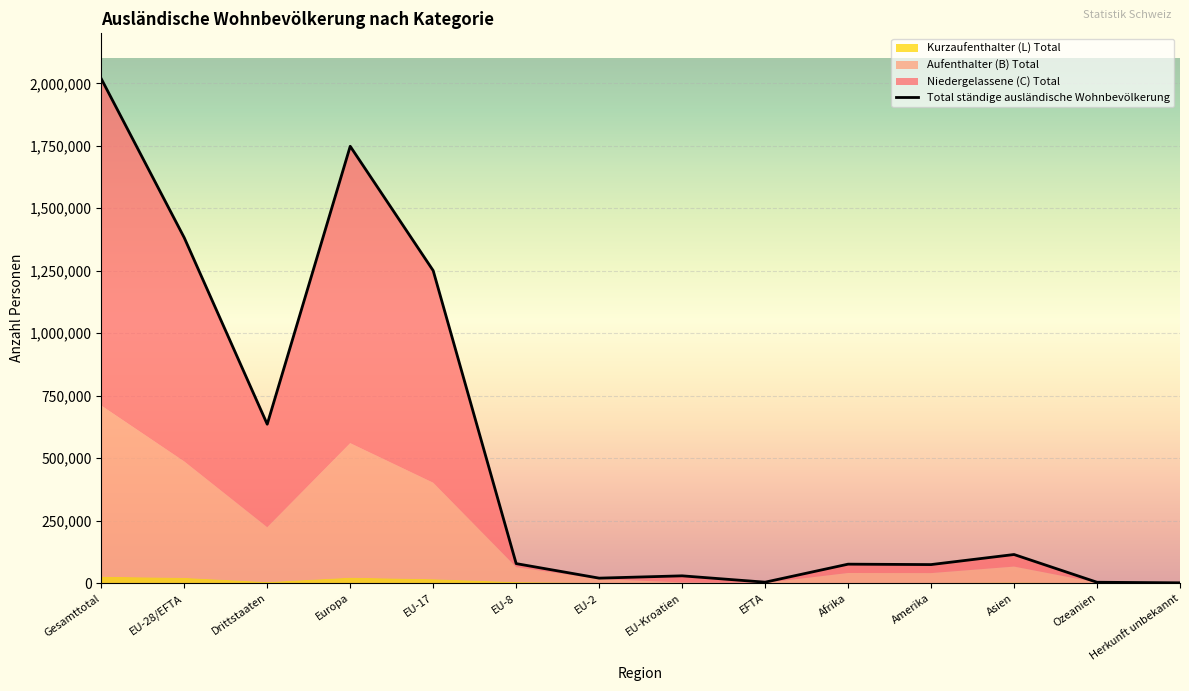

What is the minimum value for Aufenthalter (B) Total?

757